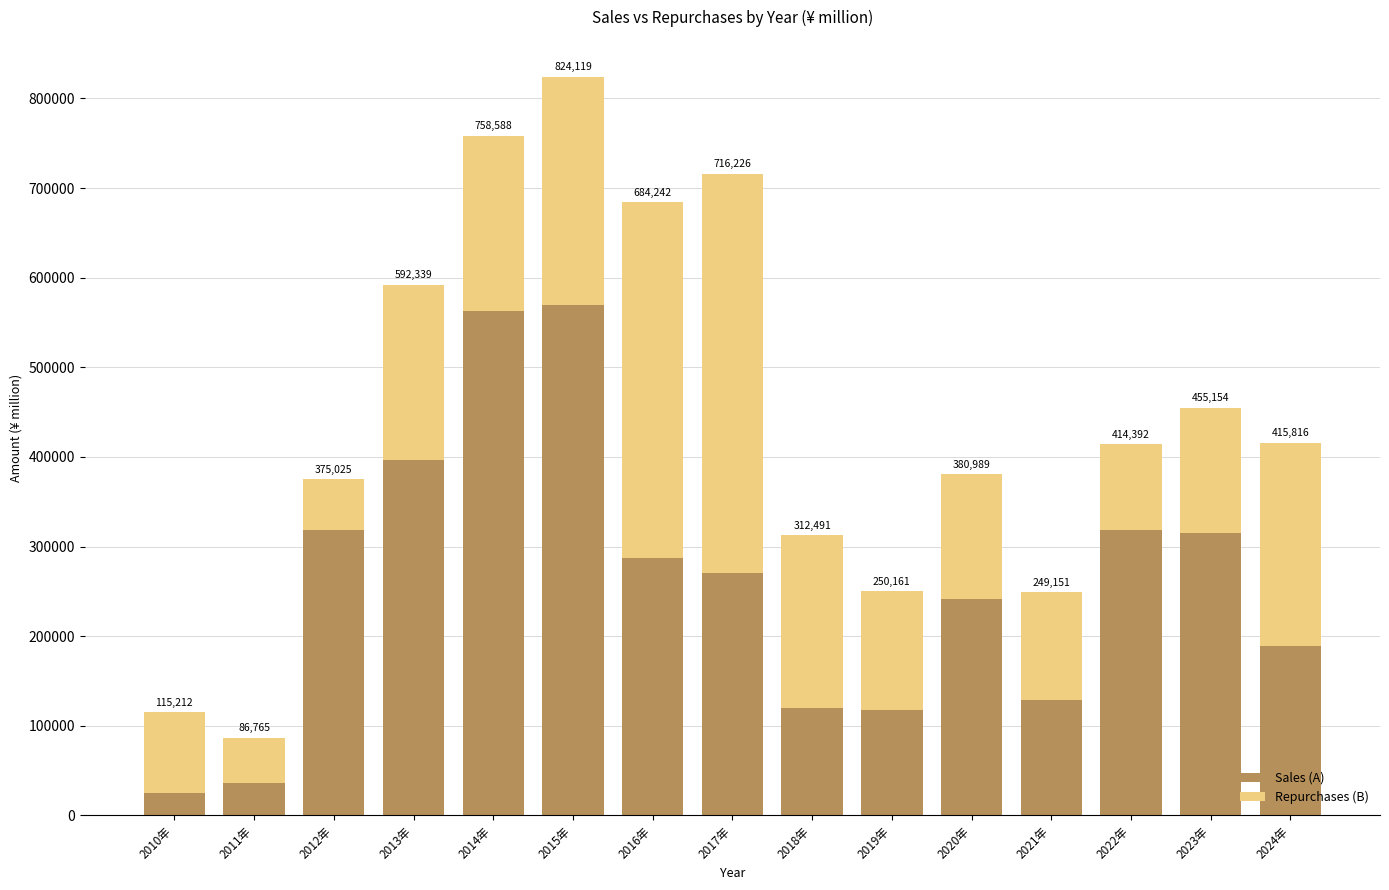

Does the chart contain any negative values?

No